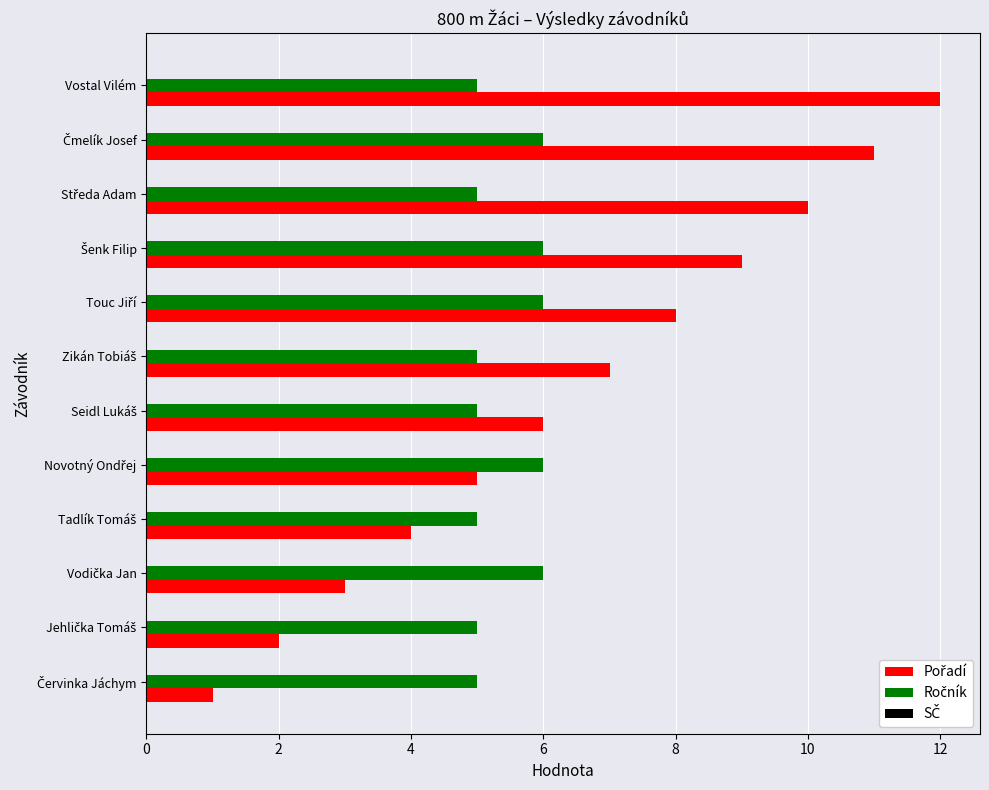

What is the greatest value displayed?

12